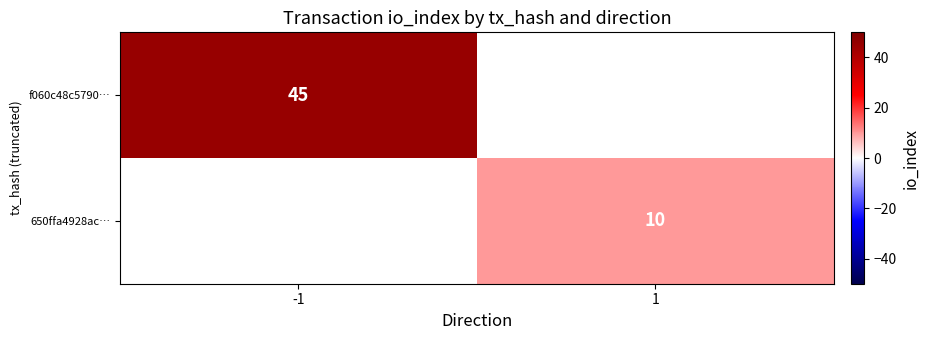

Is it true that f060c48c5790… equals 23 at -1?

False